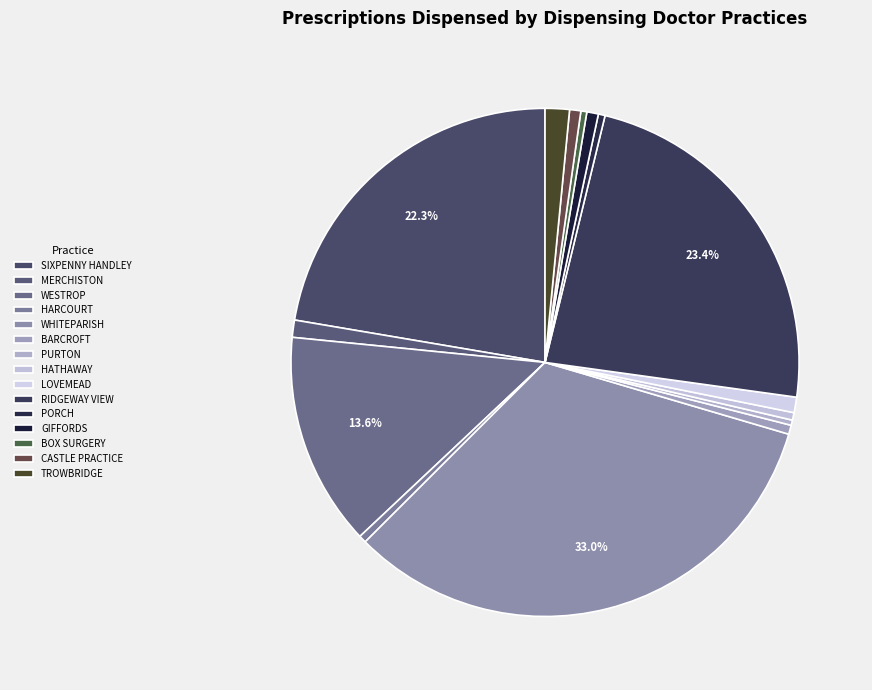

Count the number of slices in the pie.

15